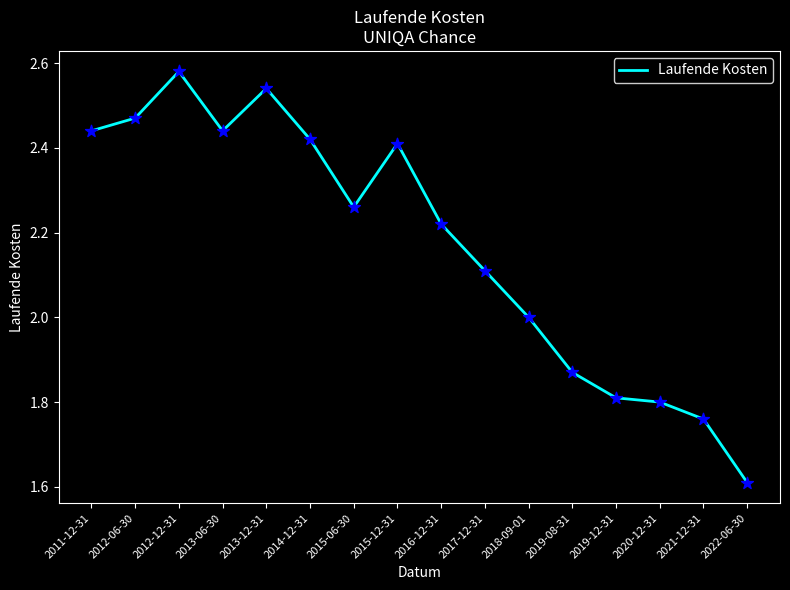

What is the ratio of the value at 2016-12-31 to the value at 2015-06-30?

1.0